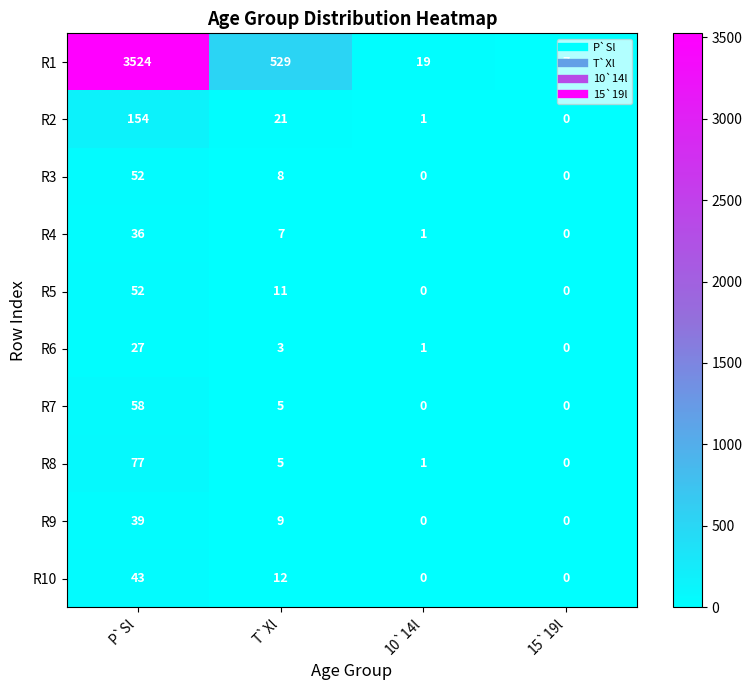

The R9 series shows 4 at T`Xl. True or false?

False